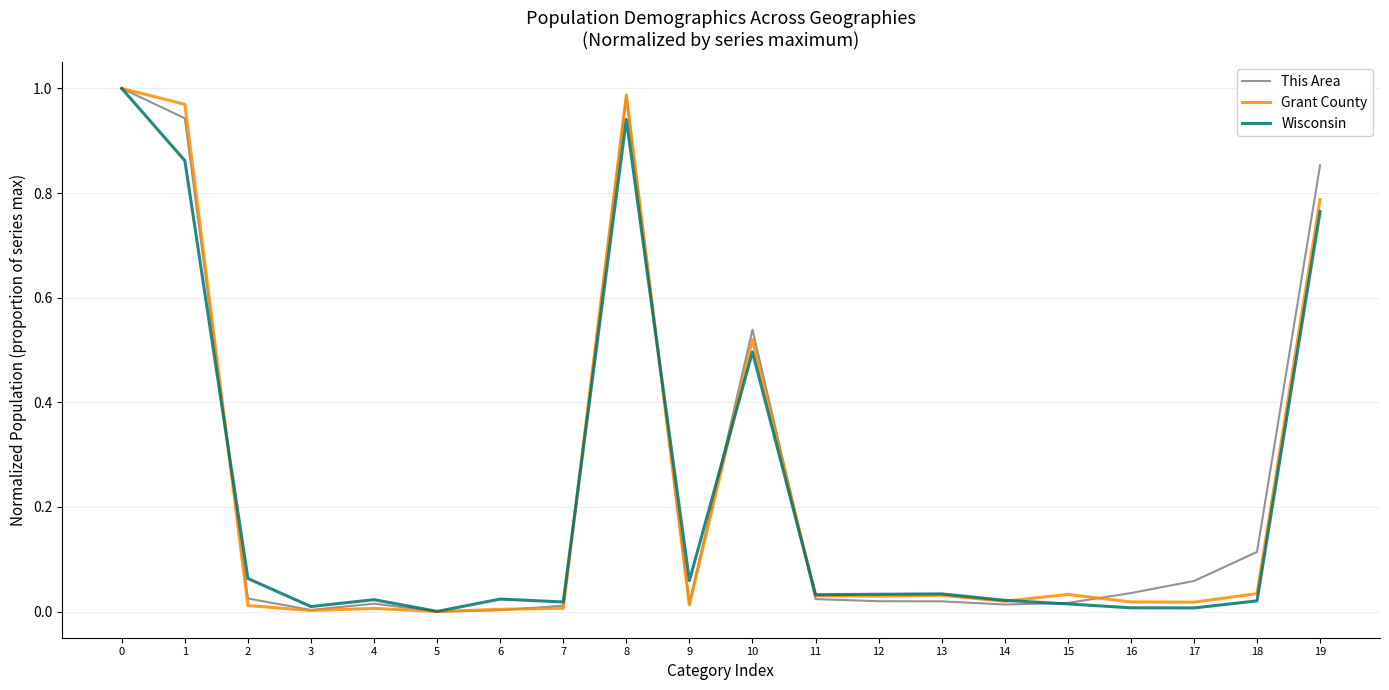

What is the sum of all Wisconsin values?

4.4